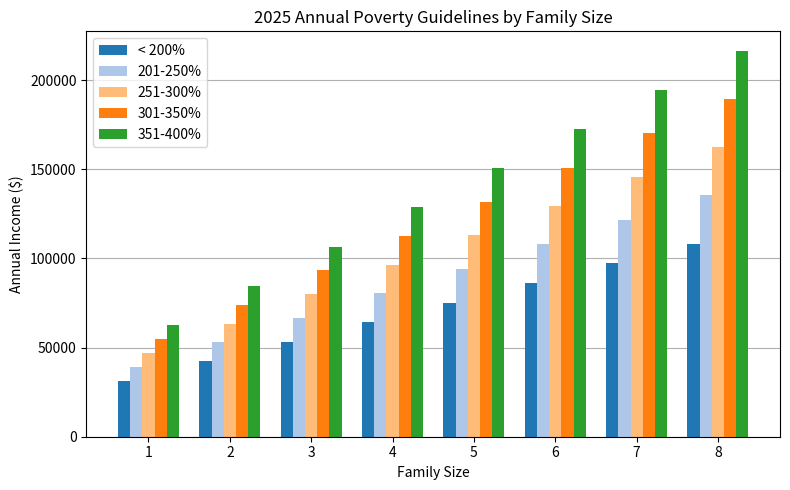

What is the maximum value for 251-300%?

162450